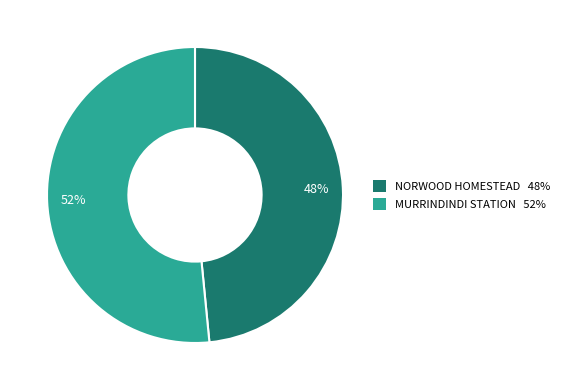

To the nearest percent, what is the average slice percentage?

50%